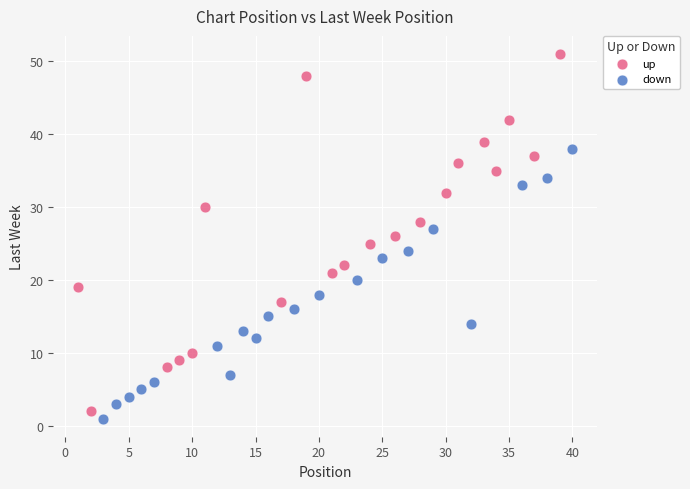

What are all the series names shown in the legend?

up, down